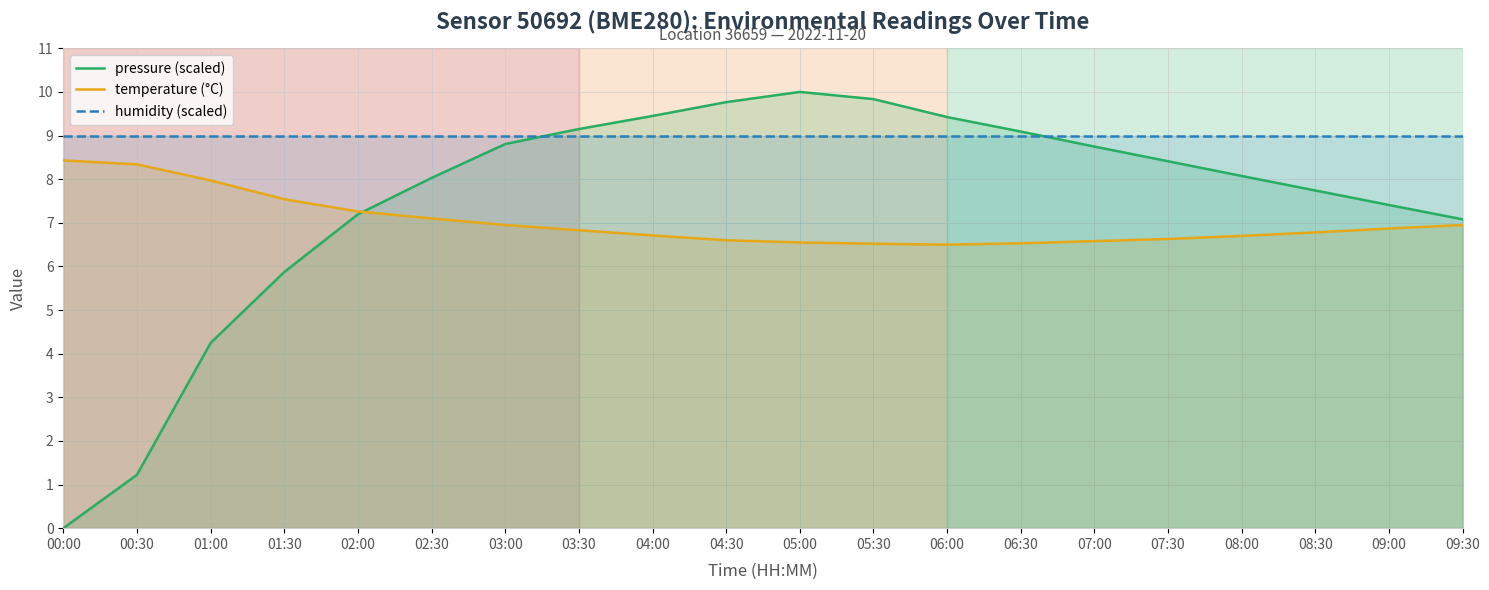

True or false: temperature (°C) and humidity (scaled) intersect in this chart.

False